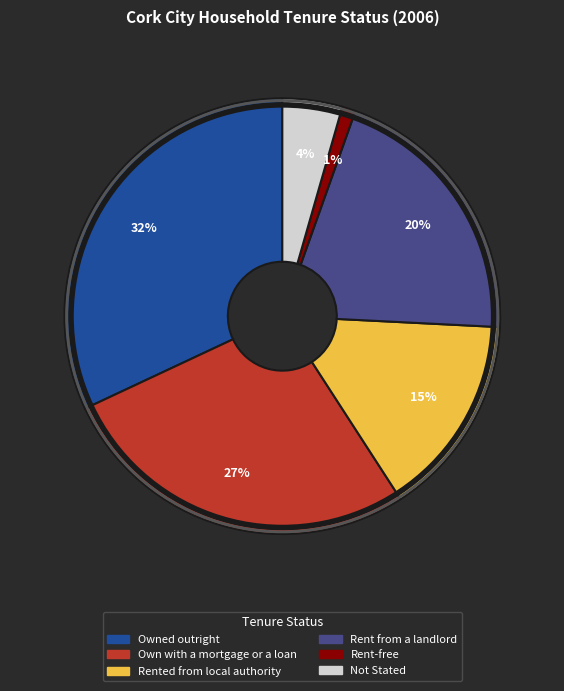

Which category has the biggest portion of the pie?

Owned outright